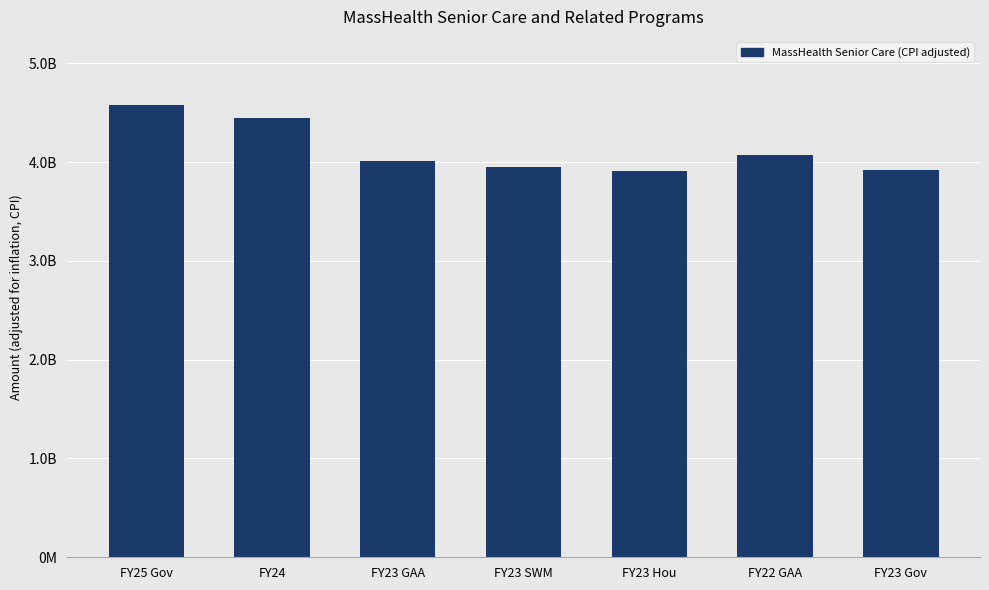

What is the sum of the values at FY23 SWM and FY22 GAA?

8025397051